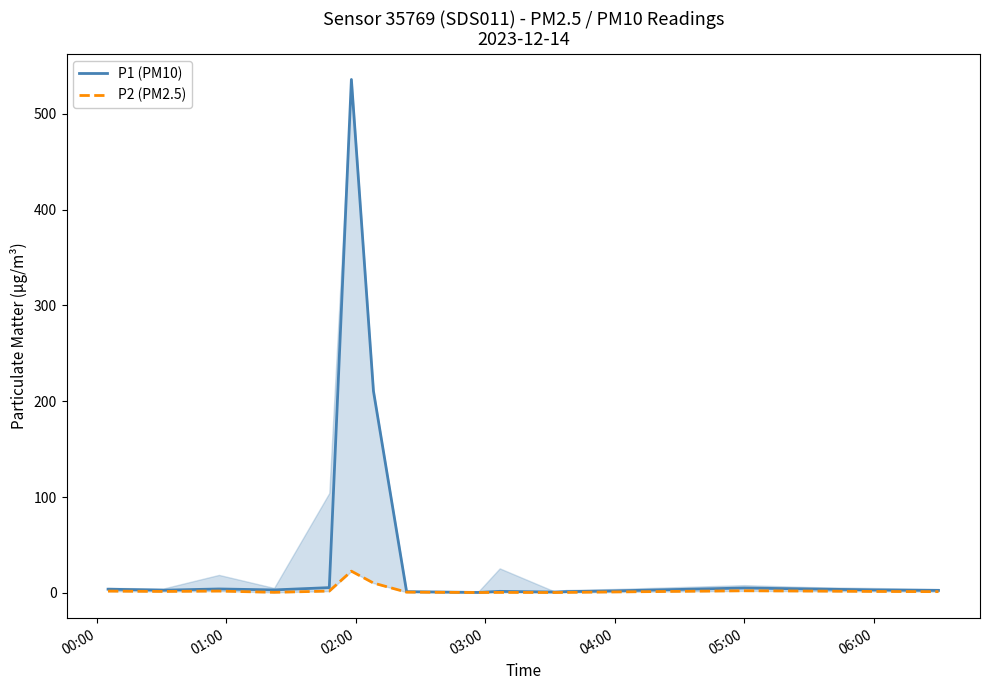

Rank the series by their maximum value, from lowest to highest.

P2 (PM2.5), P1 (PM10)